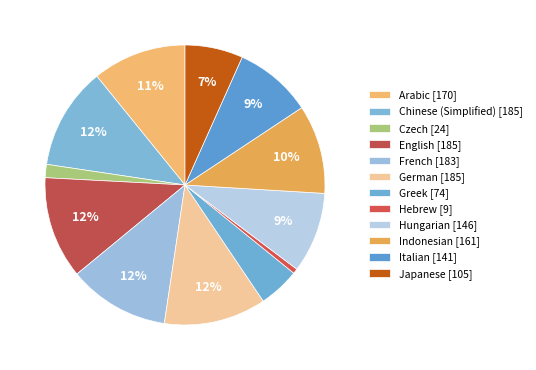

Is there a majority slice in this chart?

No